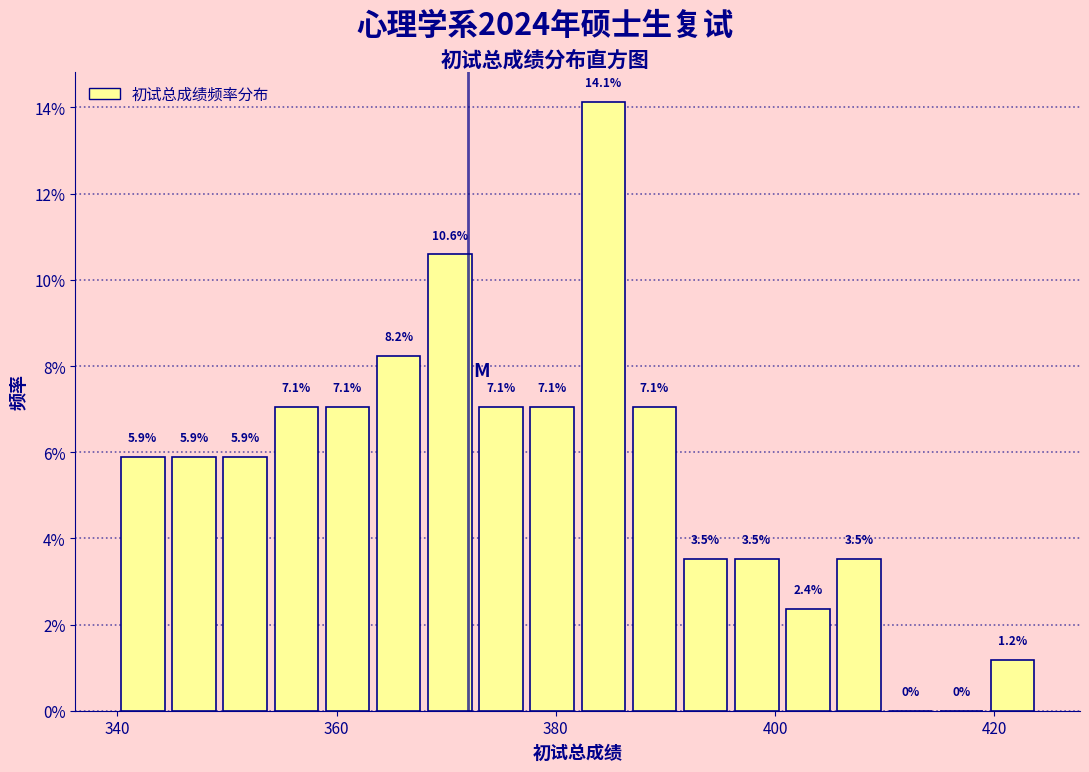

Around what value on the x-axis is the tallest bar? Give the approximate position of its centre, as read against the axis.

384